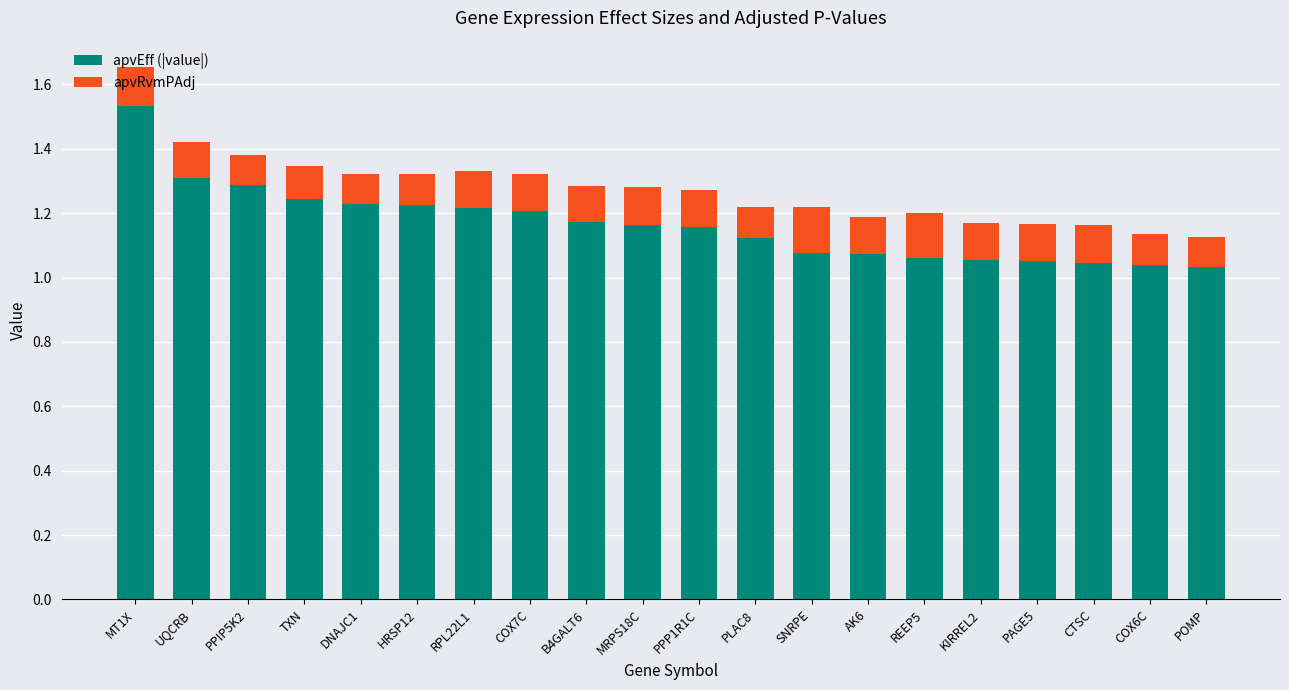

What is the difference between the second highest and second lowest values in the apvEff (|value|) series?

0.3